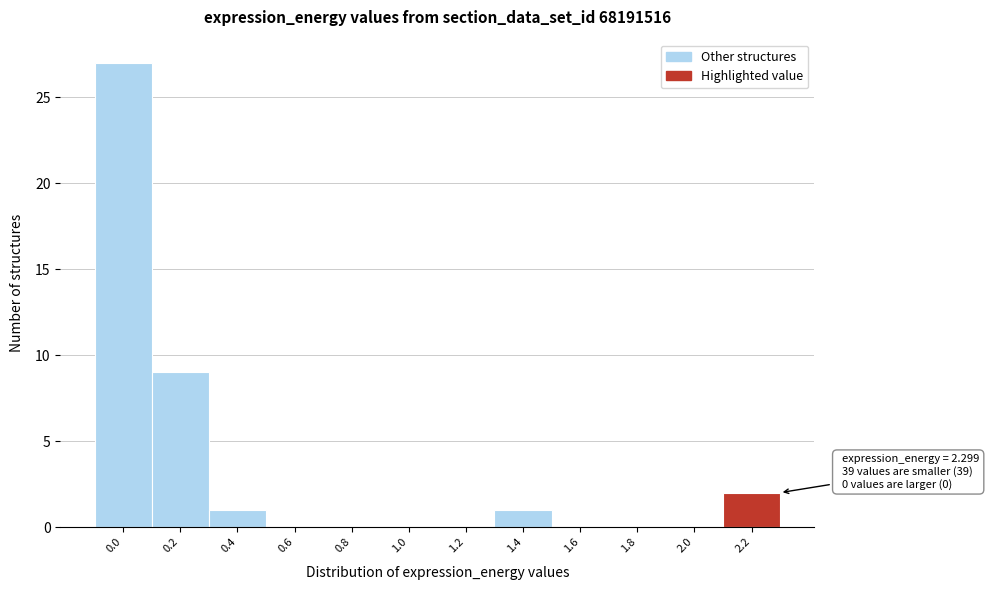

Reading right to left, extract all data points from this chart.

2.2=2	2.0=0	1.8=0	1.6=0	1.4=1	1.2=0	1.0=0	0.8=0	0.6=0	0.4=1	0.2=9	0.0=27